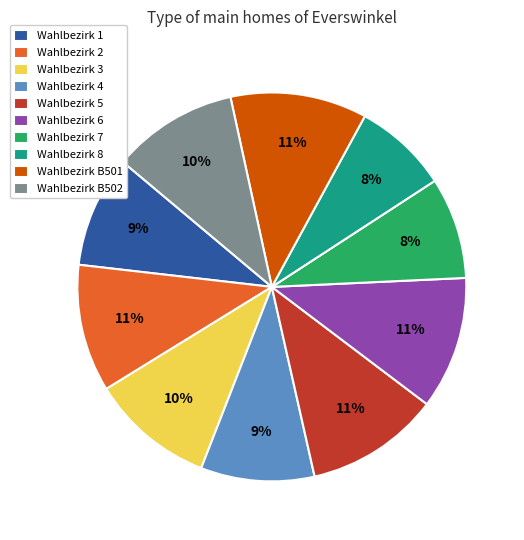

Is it true that Wahlbezirk 7 is 14% of the pie?

False